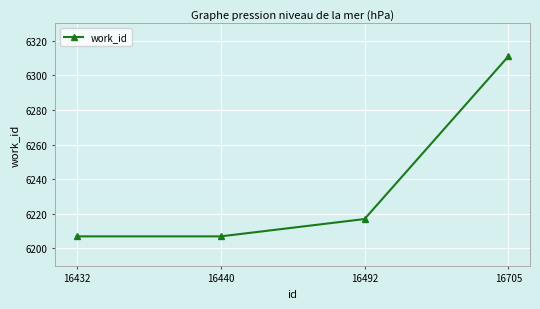

How many values are below 6217?

2